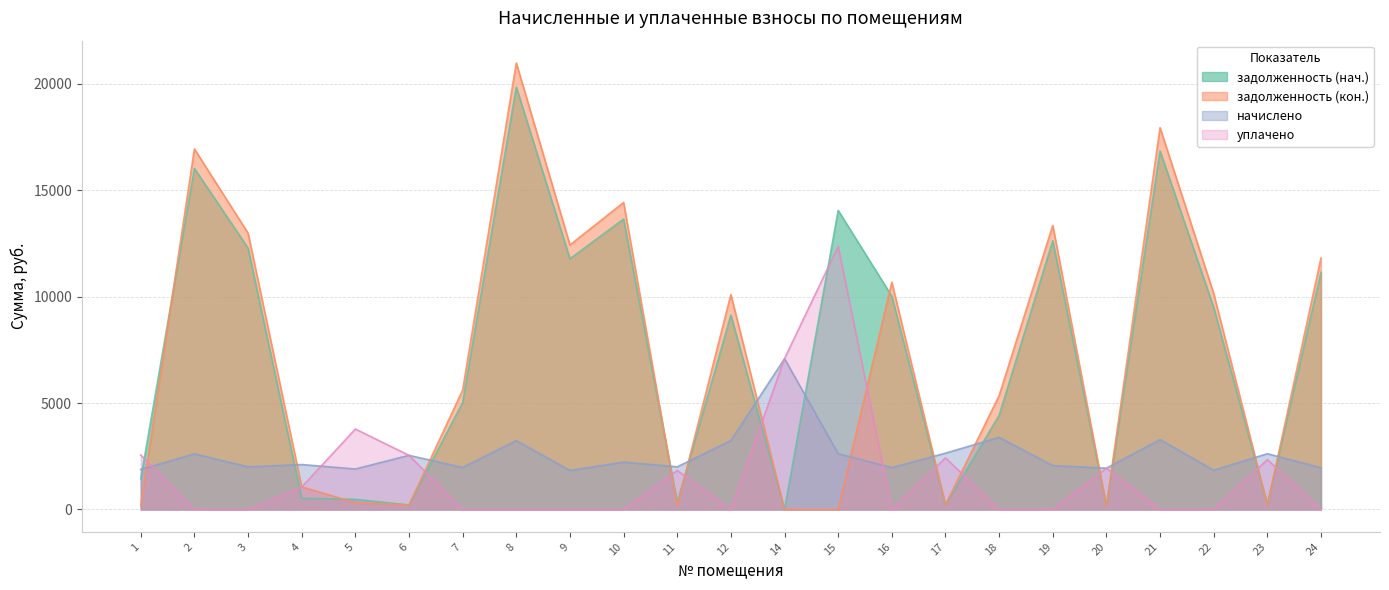

What is the sum of the задолженность (кон.) values at 22 and 11?

10308.8